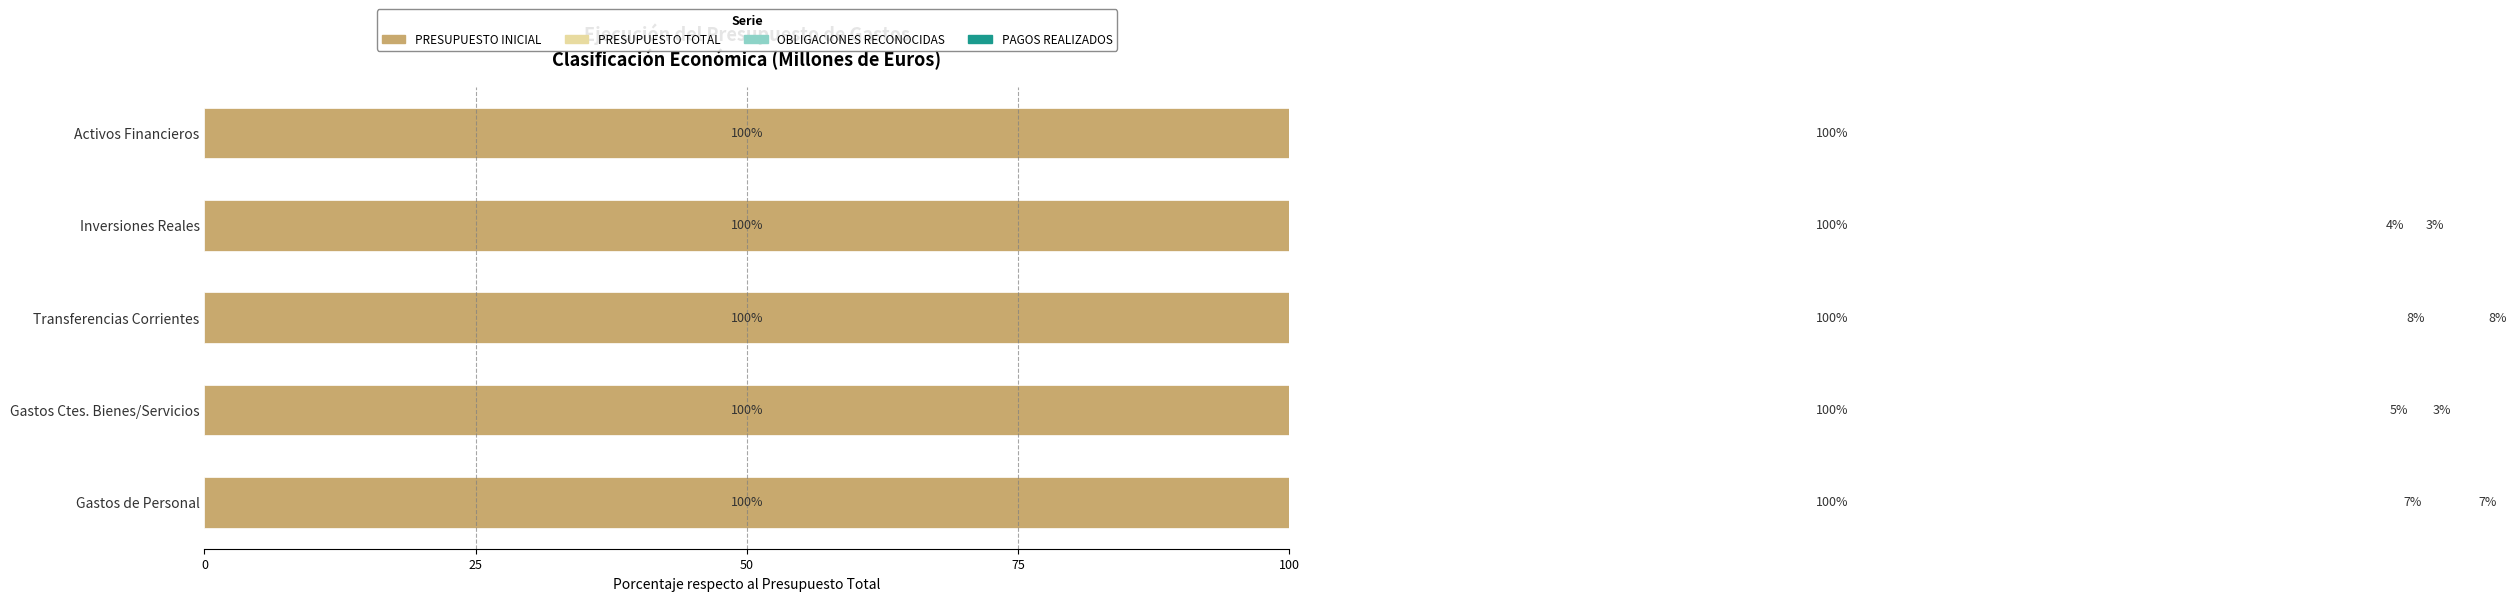

Between 0 and 50, which series saw the biggest shift?

OBLIGACIONES RECONOCIDAS